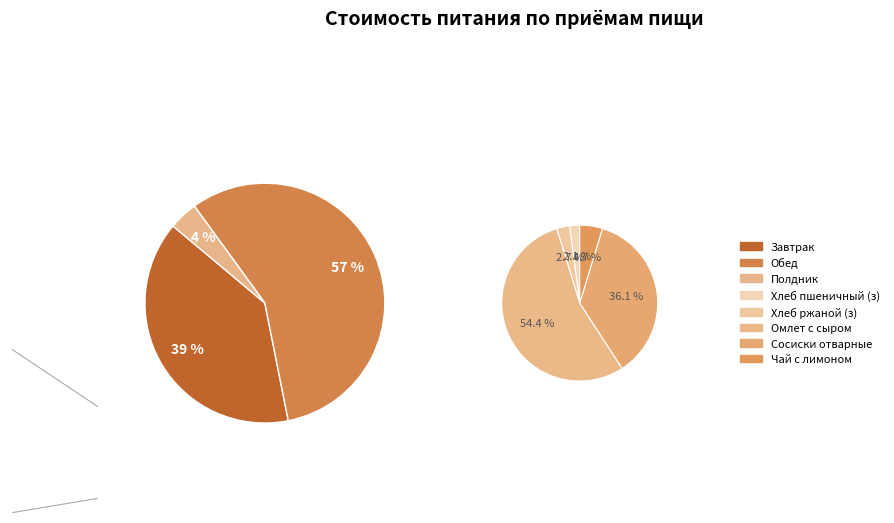

What is the change in value from Обед to Полдник?

-74.2